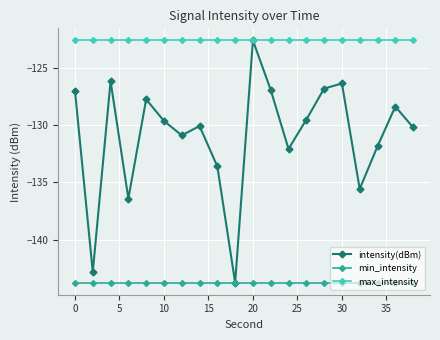

How many data points in intensity(dBm) are less than -129?

12